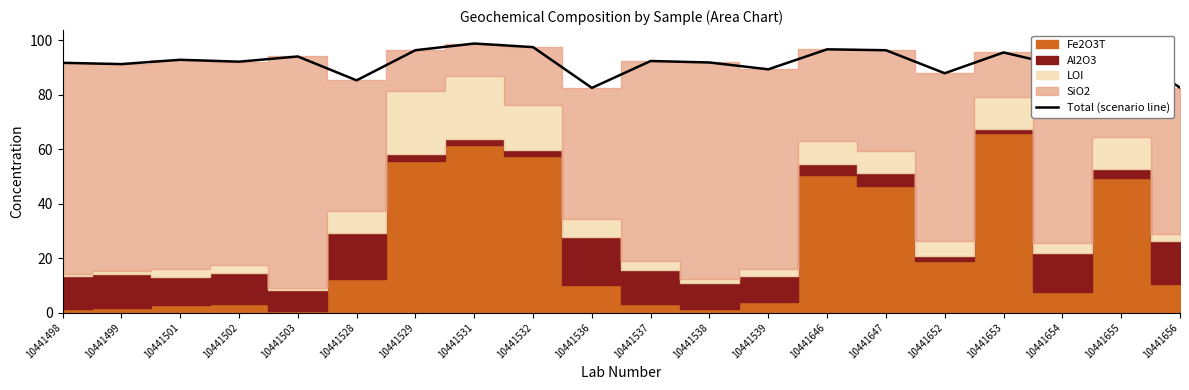

How many interior local valleys (lower than both neighbors) does the data have?

7